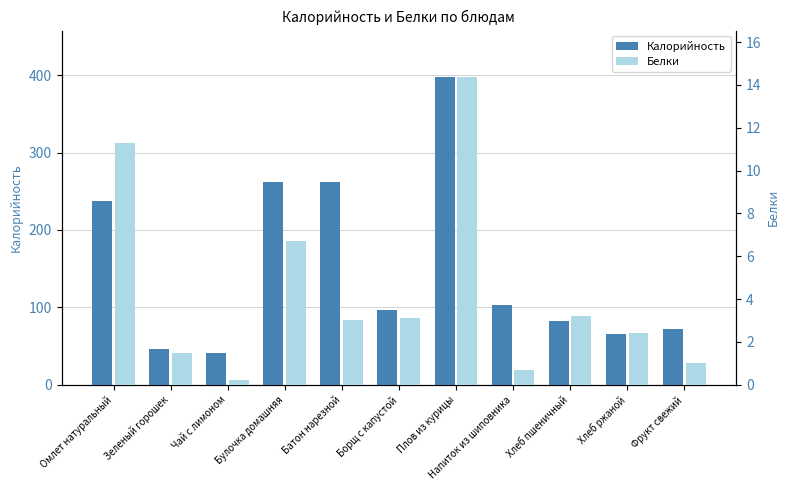

How many groups of bars are there?

11